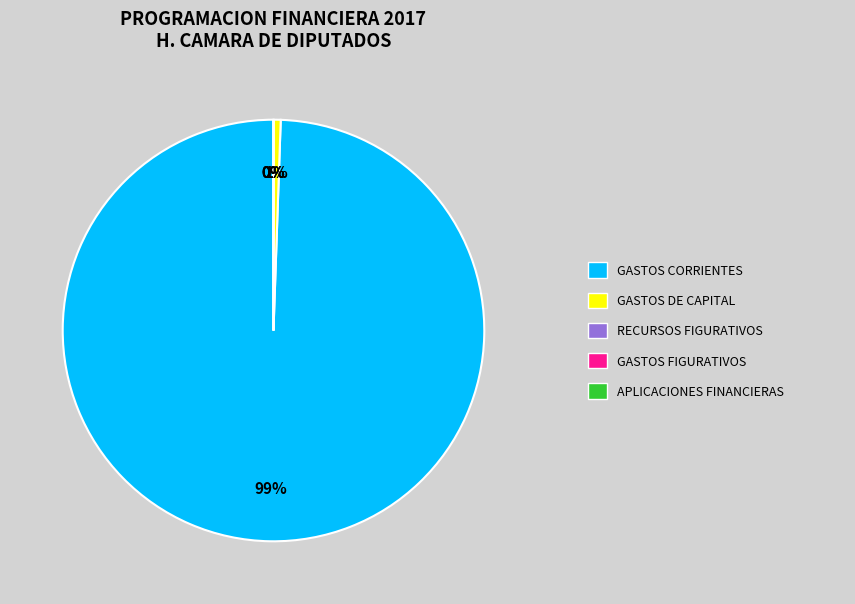

To the nearest percent, what is the difference between the largest and smallest slice percentages?

99%